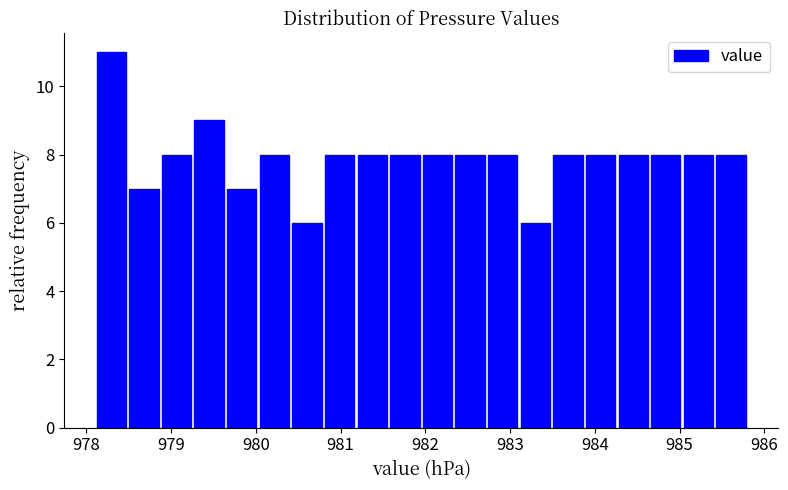

Around what value on the x-axis is the tallest bar? Give the approximate position of its centre, as read against the axis.

978.3